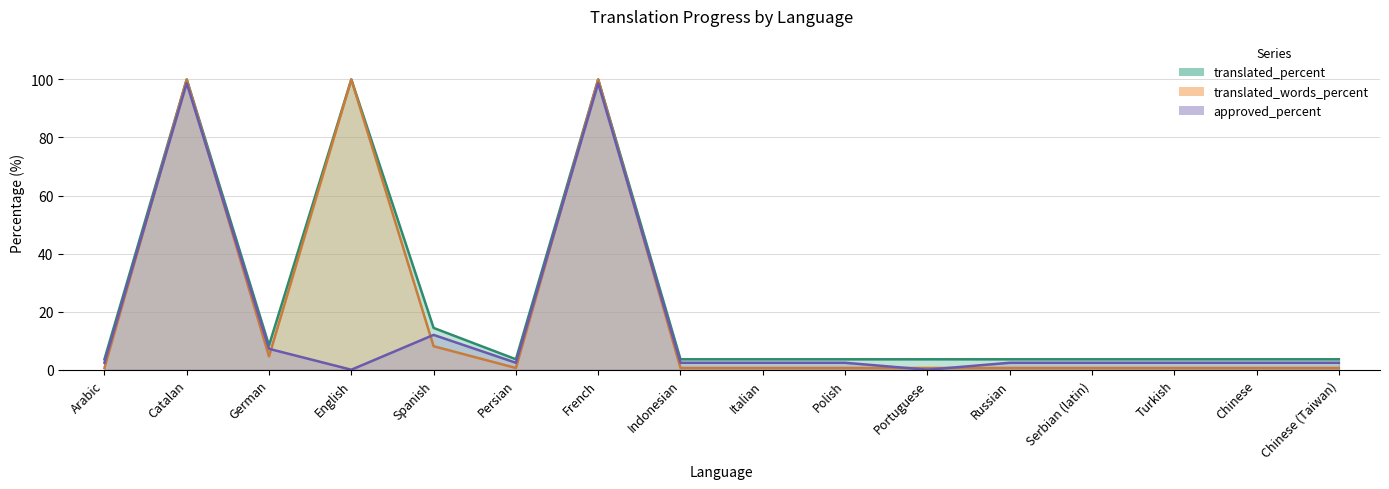

What is the greatest value displayed?

100.0